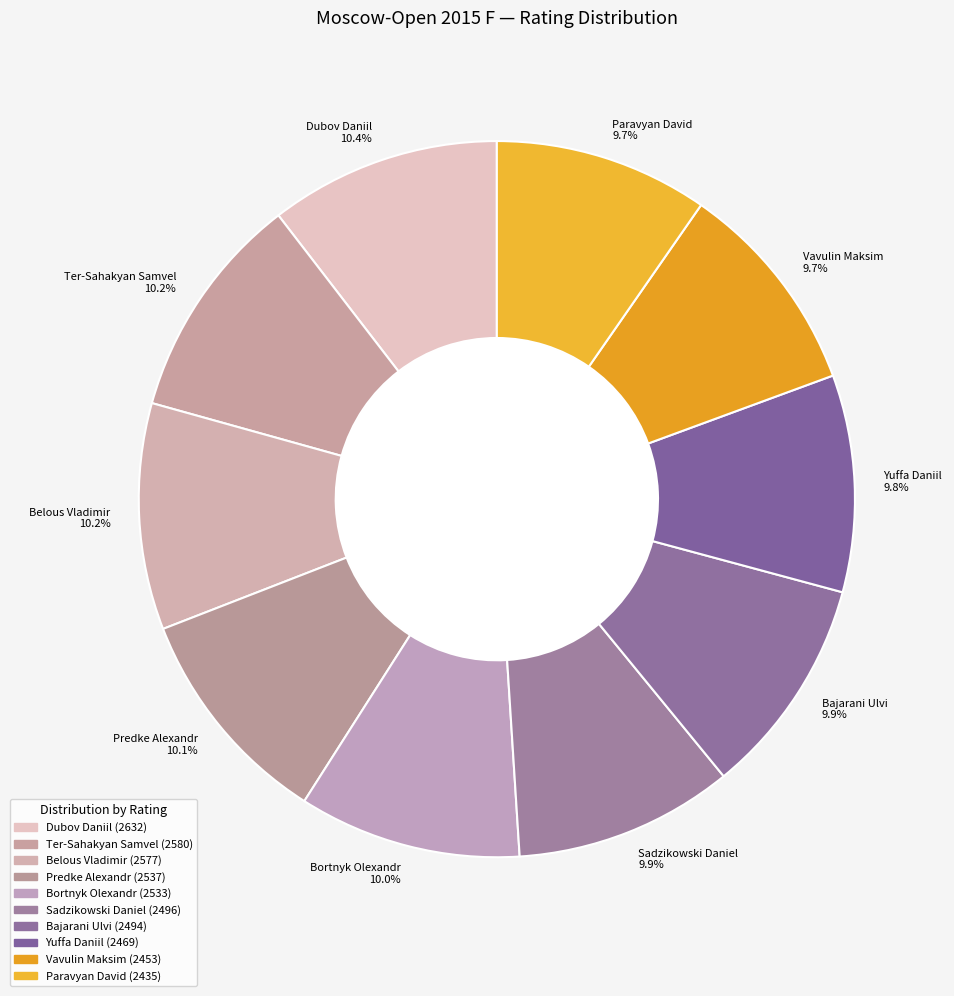

Approximately how many times larger is the value at Belous Vladimir compared to Sadzikowski Daniel?

1.0